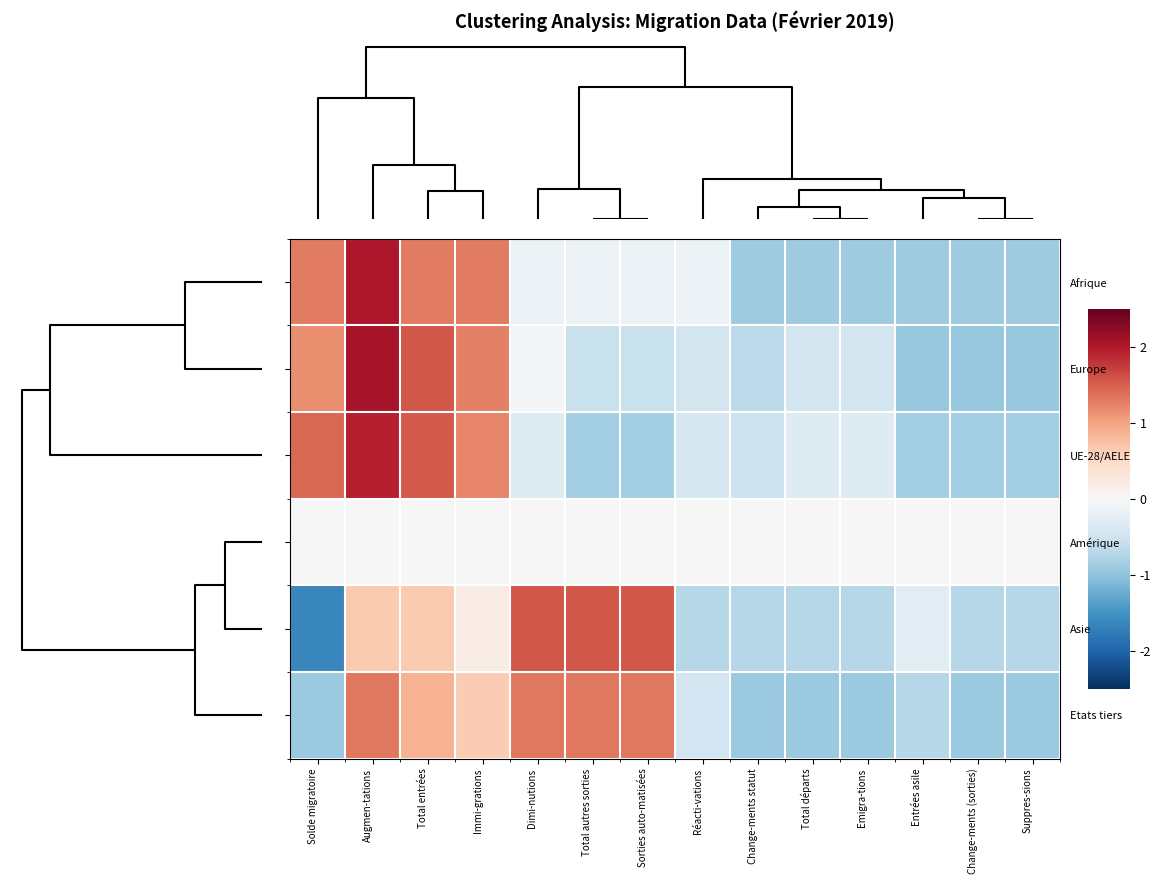

Between Total entrées and Suppres-sions, which series saw the biggest shift?

Europe